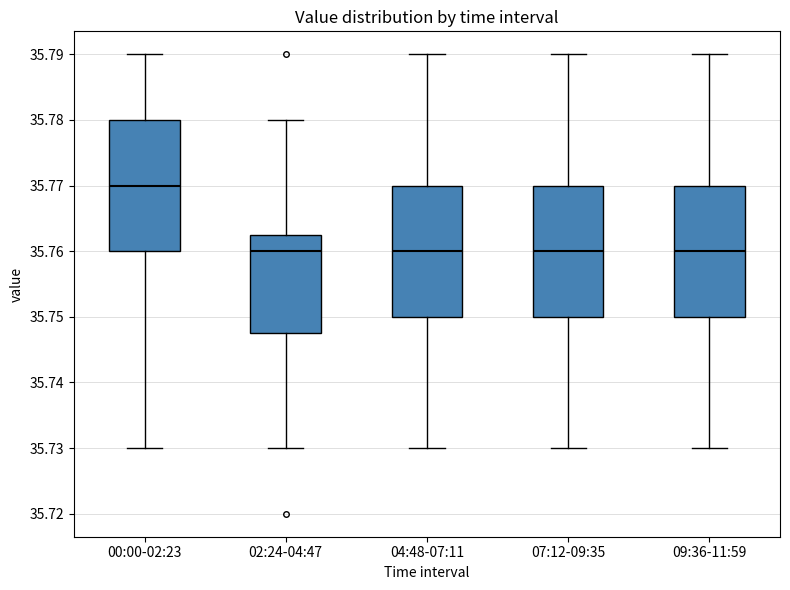

Reading left to right, read every box against the y-axis: the position of its median line, the range the box covers, and the ends of its whiskers. The values are not printed on the chart, so give them approximately, as read against the axis.

00:00-02:23: median 35.770, box 35.760 to 35.780, whiskers 35.730 to 35.790
02:24-04:47: median 35.760, box 35.748 to 35.763, whiskers 35.730 to 35.780
04:48-07:11: median 35.760, box 35.750 to 35.770, whiskers 35.730 to 35.790
07:12-09:35: median 35.760, box 35.750 to 35.770, whiskers 35.730 to 35.790
09:36-11:59: median 35.760, box 35.750 to 35.770, whiskers 35.730 to 35.790